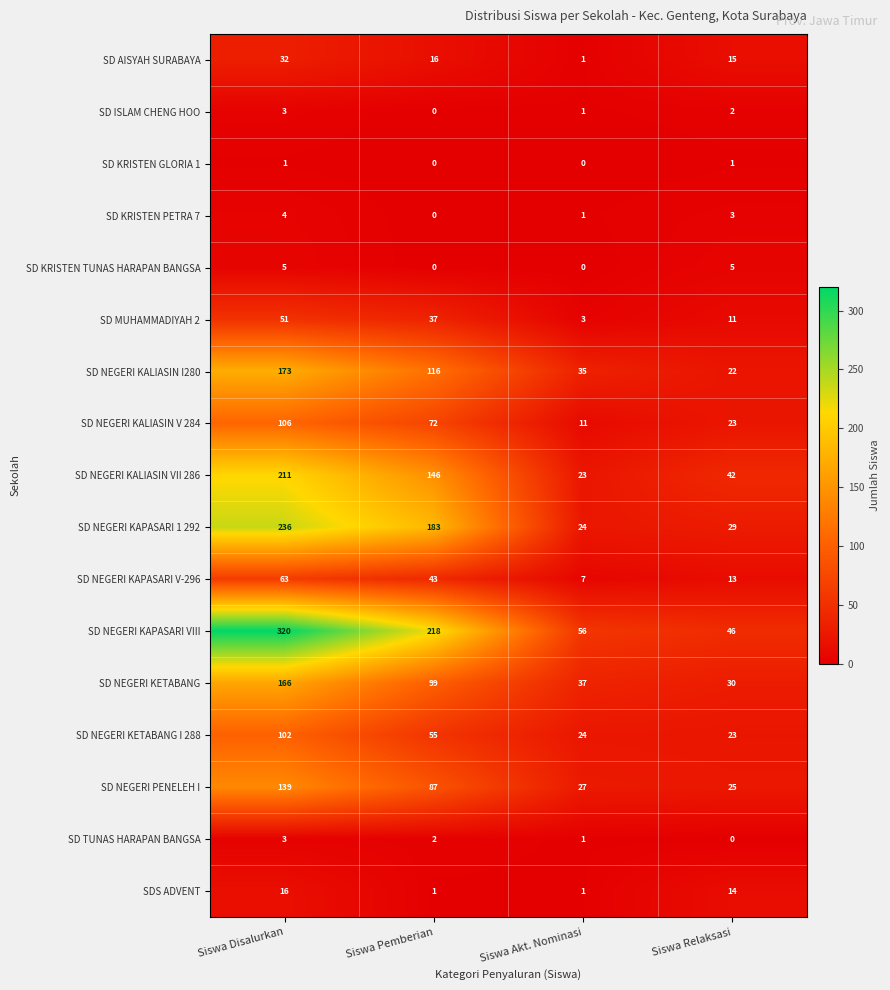

What is the sum of the SD ISLAM CHENG HOO values at Siswa Akt. Nominasi and Siswa Disalurkan?

4